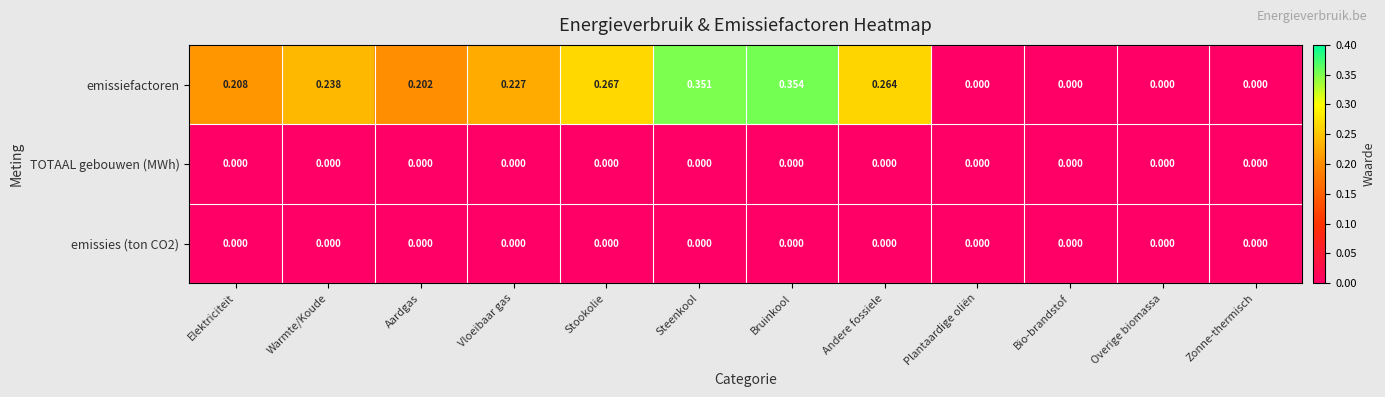

At which category is the sum across all series the highest?

Bruinkool